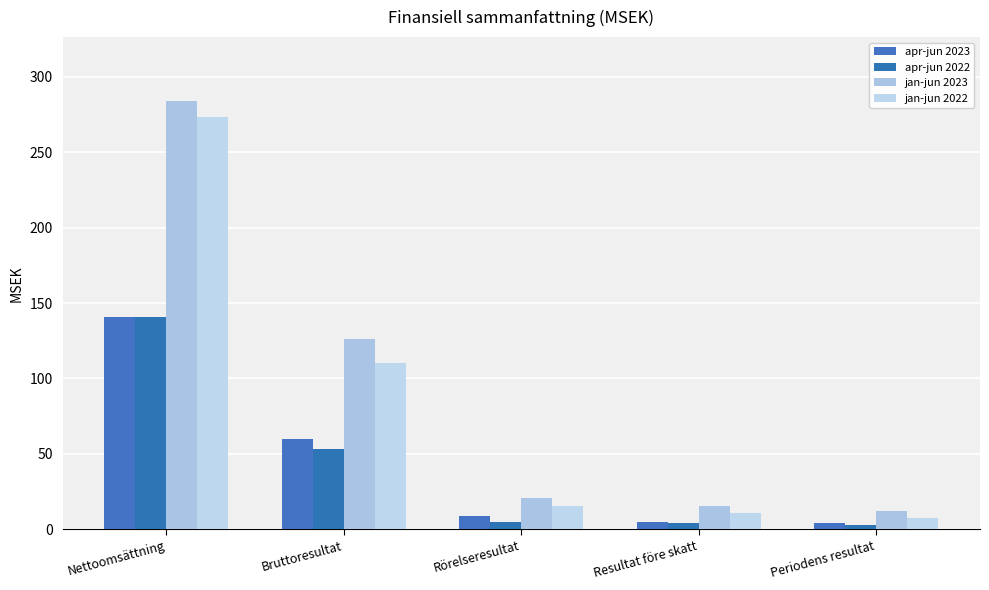

Reading right to left, what are all the values shown in this chart?

apr-jun 2023: Periodens resultat=4.1	Resultat före skatt=5.2	Rörelseresultat=8.7	Bruttoresultat=59.9	Nettoomsättning=140.5
apr-jun 2022: Periodens resultat=2.9	Resultat före skatt=4.2	Rörelseresultat=5.0	Bruttoresultat=53.3	Nettoomsättning=140.8
jan-jun 2023: Periodens resultat=12.0	Resultat före skatt=15.8	Rörelseresultat=20.9	Bruttoresultat=126.0	Nettoomsättning=283.6
jan-jun 2022: Periodens resultat=7.5	Resultat före skatt=11.1	Rörelseresultat=15.3	Bruttoresultat=110.1	Nettoomsättning=273.3